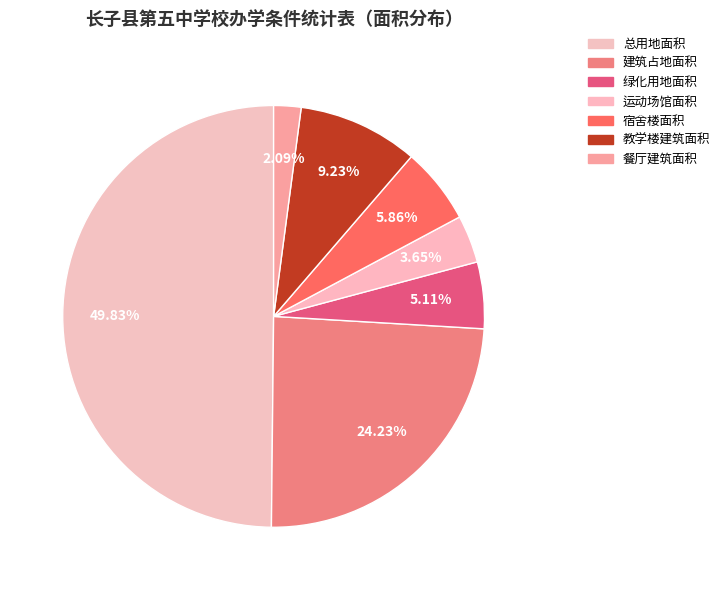

To the nearest percent, what is the combined percentage of 运动场馆面积 and 建筑占地面积?

28%